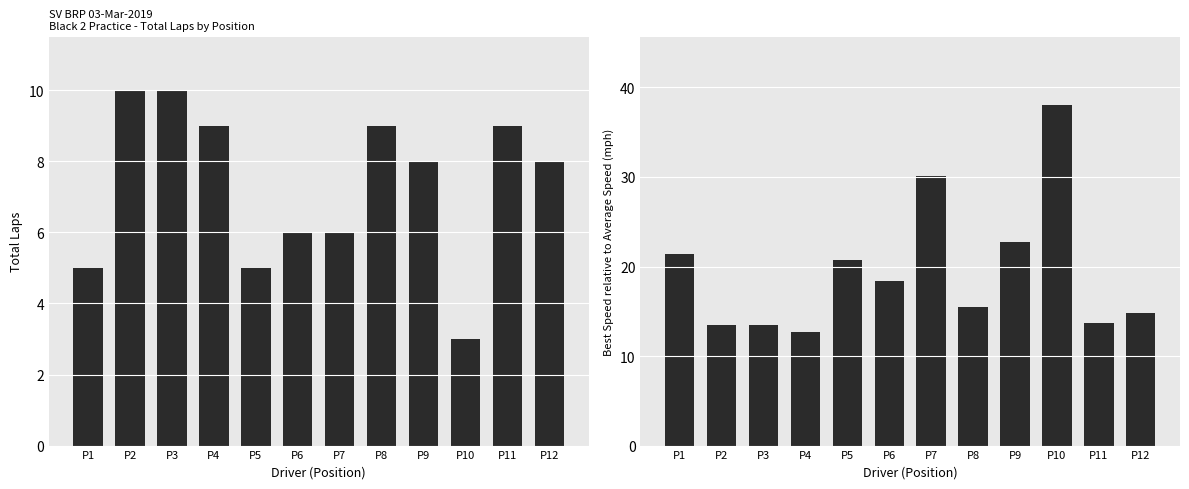

How many bars are there in total?

24